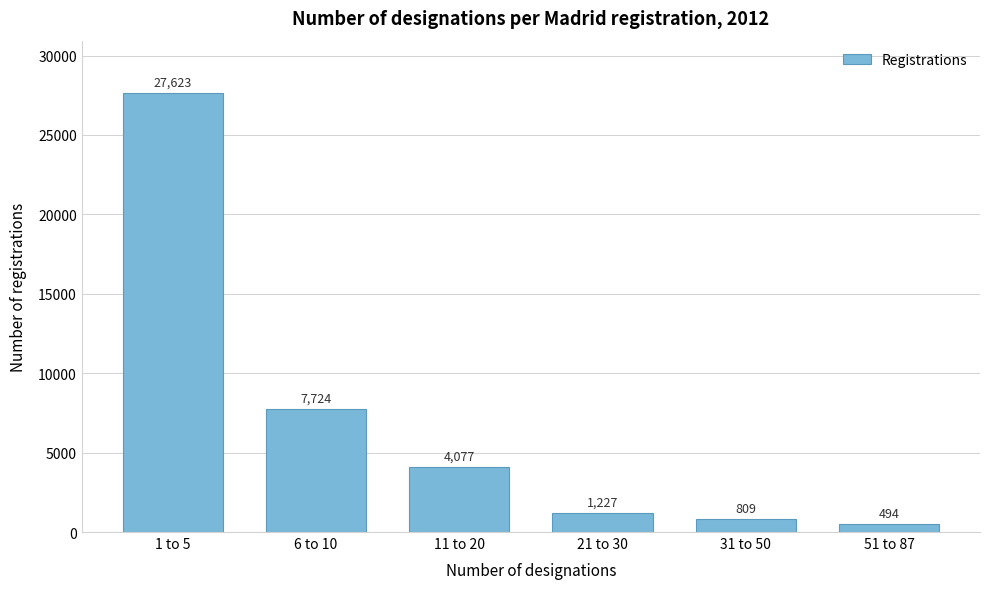

Reading right to left, what are all the values shown in this chart?

494	809	1227	4077	7724	27623